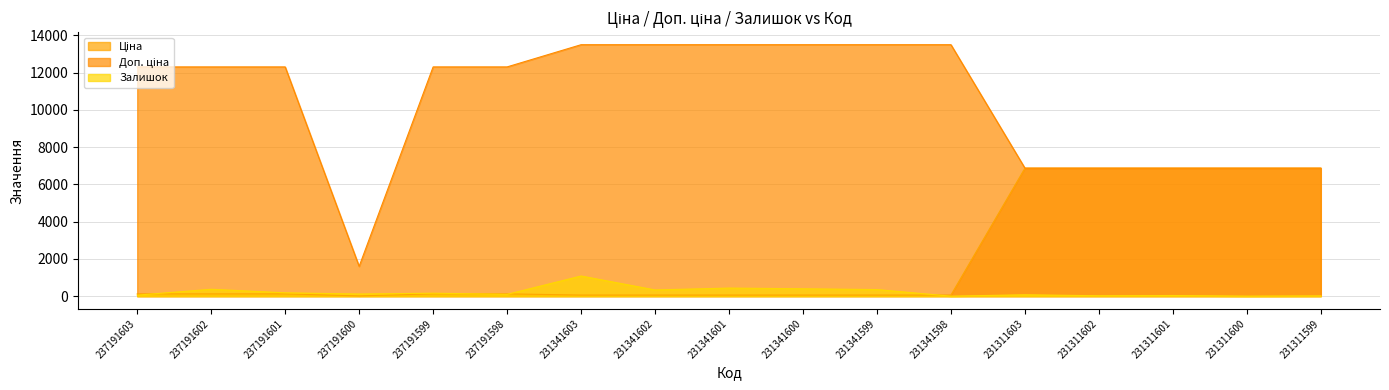

What are all the series names shown in the legend?

Ціна, Доп. ціна, Залишок